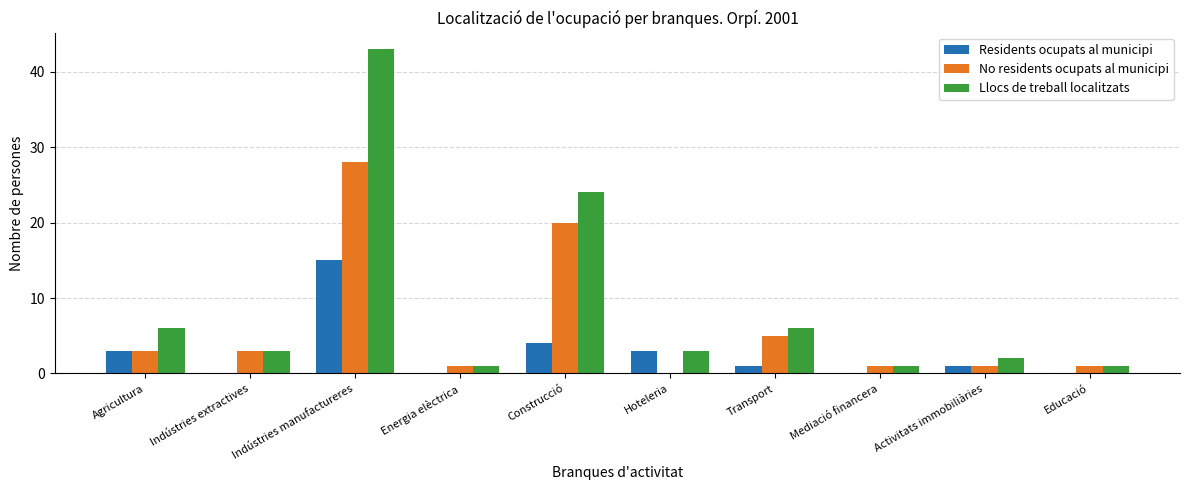

Which series changed the most between Hoteleria and Transport?

No residents ocupats al municipi